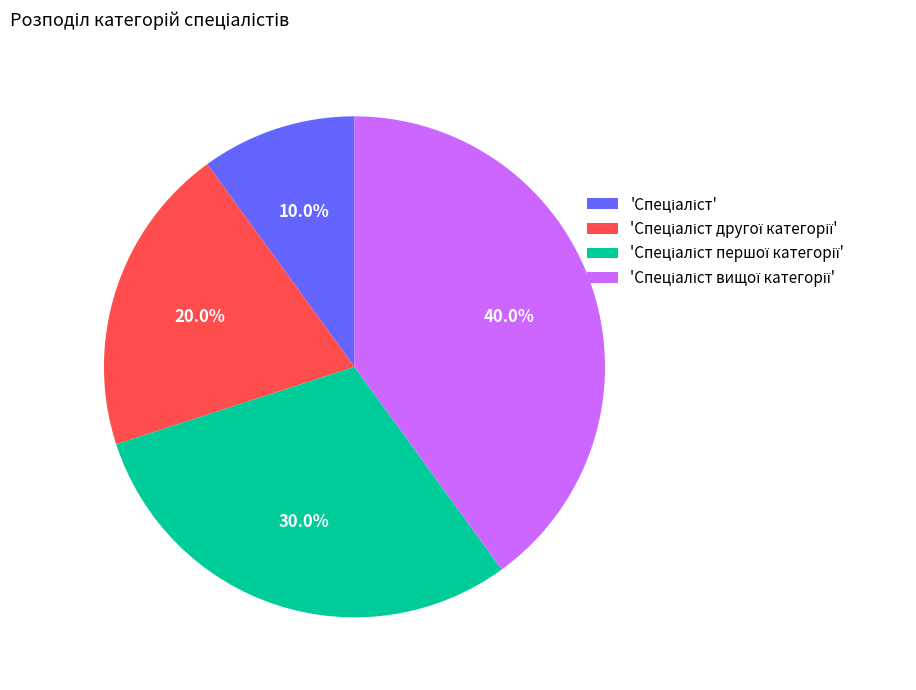

Is there a majority slice in this chart?

No